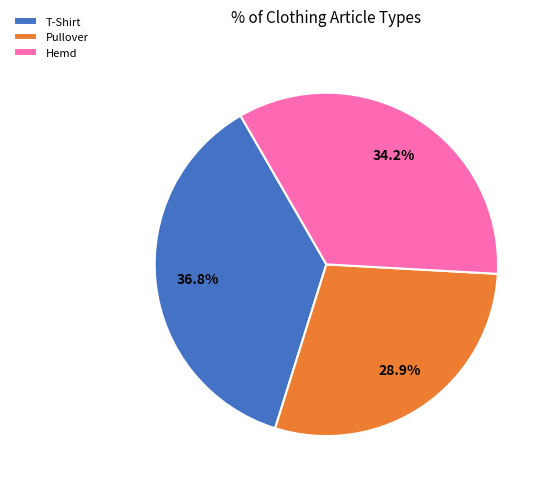

What percentage is NOT represented by Pullover?

71.1%